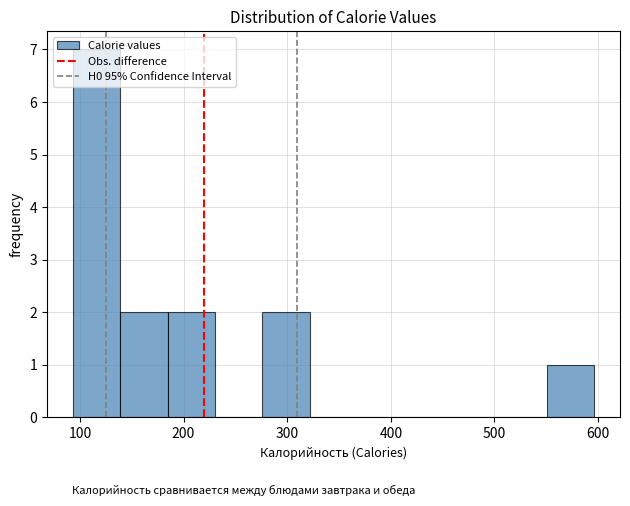

Reading left to right, list every bar in this chart as the range it spans on the x-axis followed by its height. Neither the bar edges nor the heights are printed on the chart, so give them approximately, as read against the axes.

90 to 140: 7
140 to 180: 2
180 to 230: 2
230 to 280: 0
280 to 320: 2
320 to 370: 0
370 to 410: 0
410 to 460: 0
460 to 500: 0
500 to 550: 0
550 to 600: 1